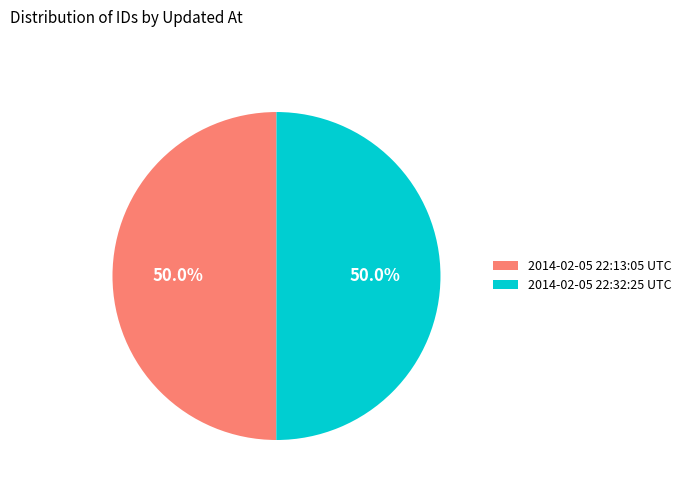

To the nearest percent, what portion does 2014-02-05 22:32:25 UTC represent?

50%